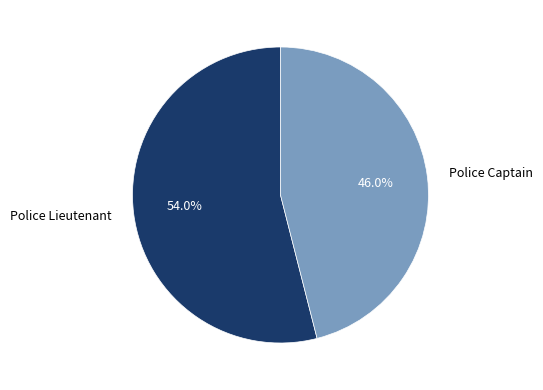

How many segments does this pie chart have?

2